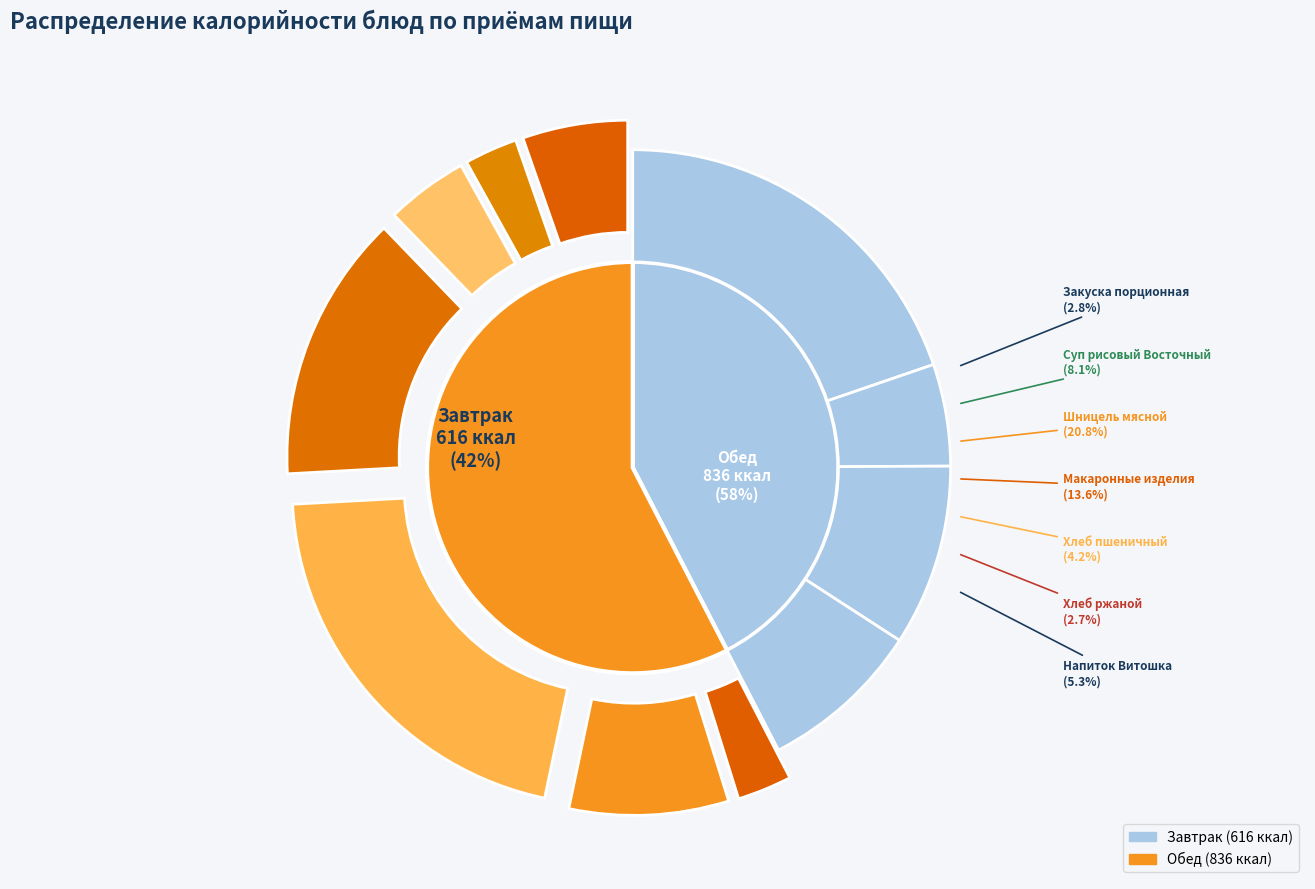

Does Бутерброд с маслом represent more than half of the total?

No